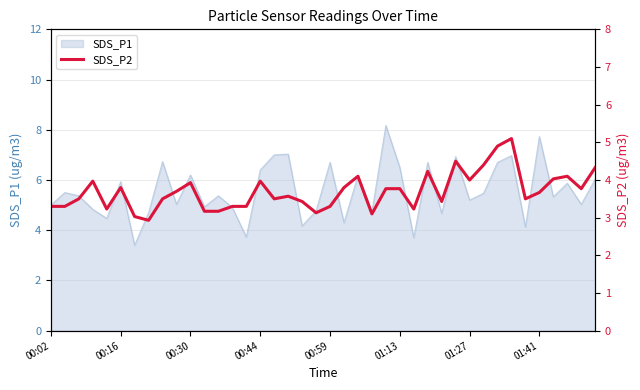

Reading left to right, extract all data points from this chart.

3.3	3.3	3.5	4.0	3.2	3.8	3.0	2.9	3.5	3.7	3.9	3.2	3.2	3.3	3.3	4.0	3.5	3.6	3.4	3.1	3.3	3.8	4.1	3.1	3.8	3.8	3.2	4.2	3.4	4.5	4.0	4.4	4.9	5.1	3.5	3.7	4.0	4.1	3.8	4.3